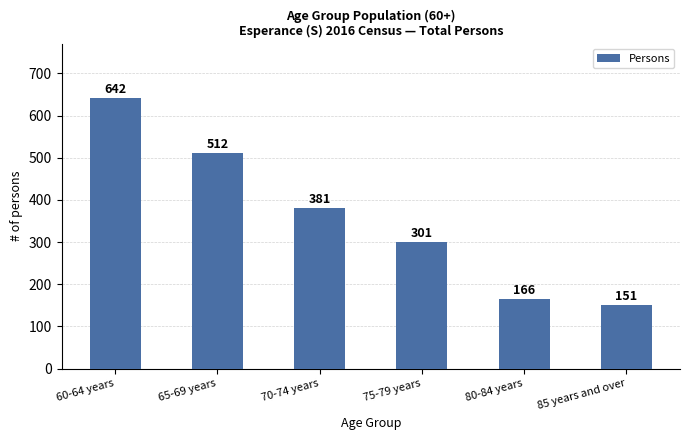

Which category has the highest value across all series?

60-64 years